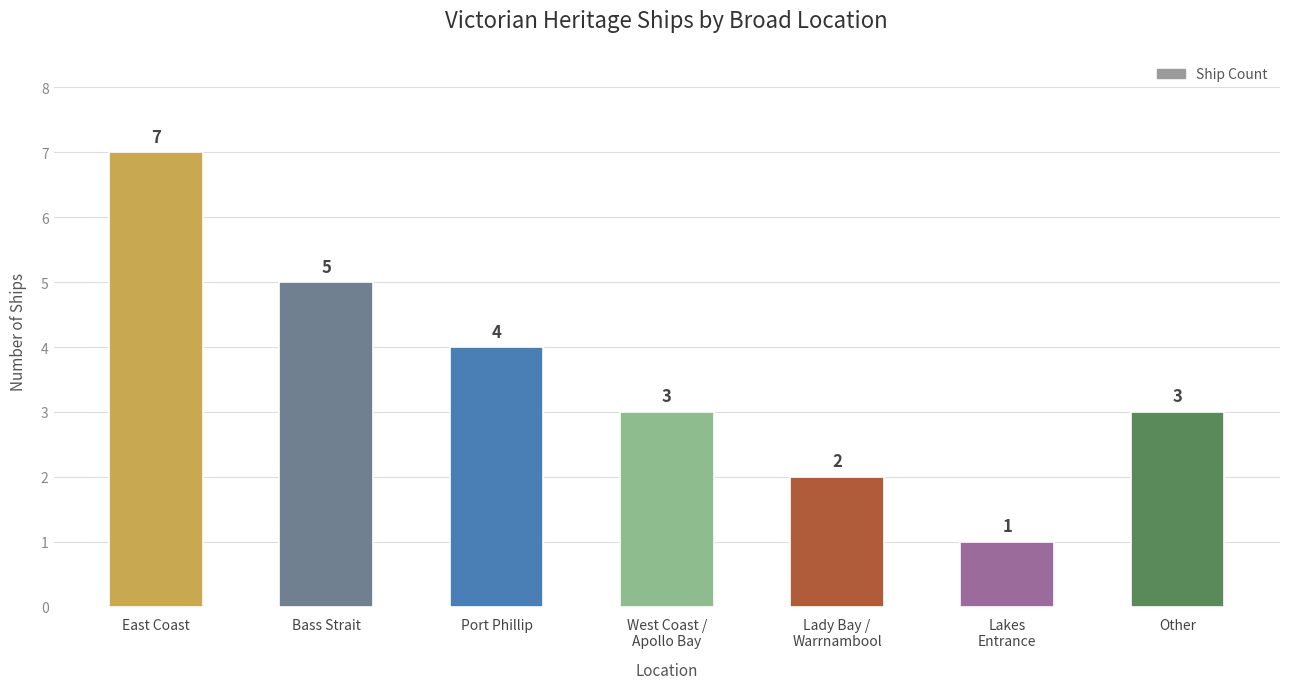

What is the label of the 1st bar from the right?

Other